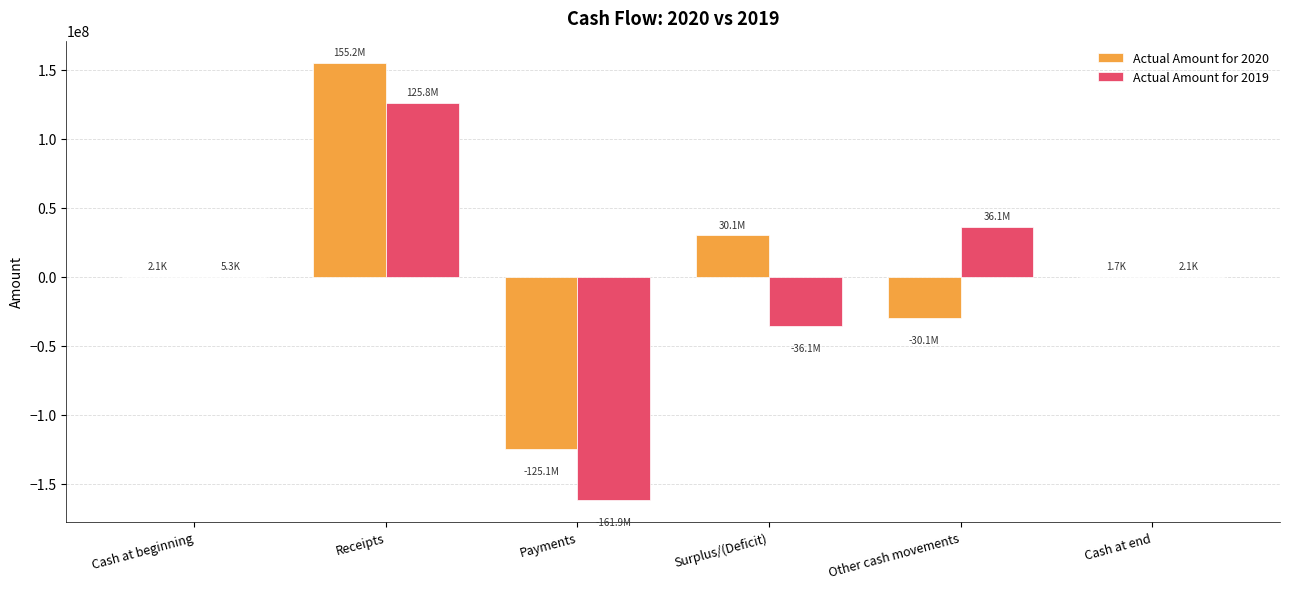

Read the Actual Amount for 2020 value at Payments, to the nearest 100.

-125057000